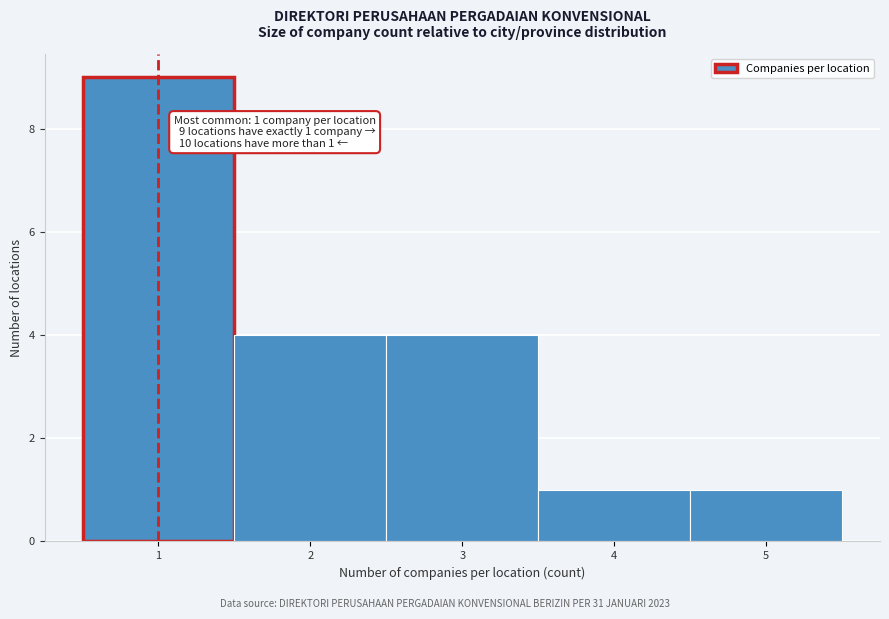

Which range on the x-axis has the tallest bar?

0.5 to 1.5